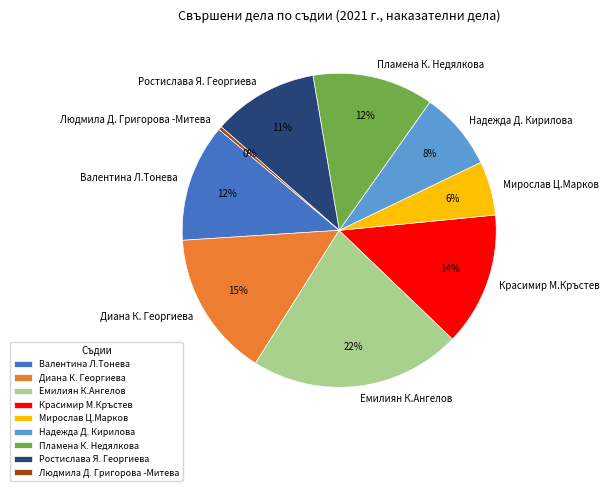

Count the number of slices in the pie.

9